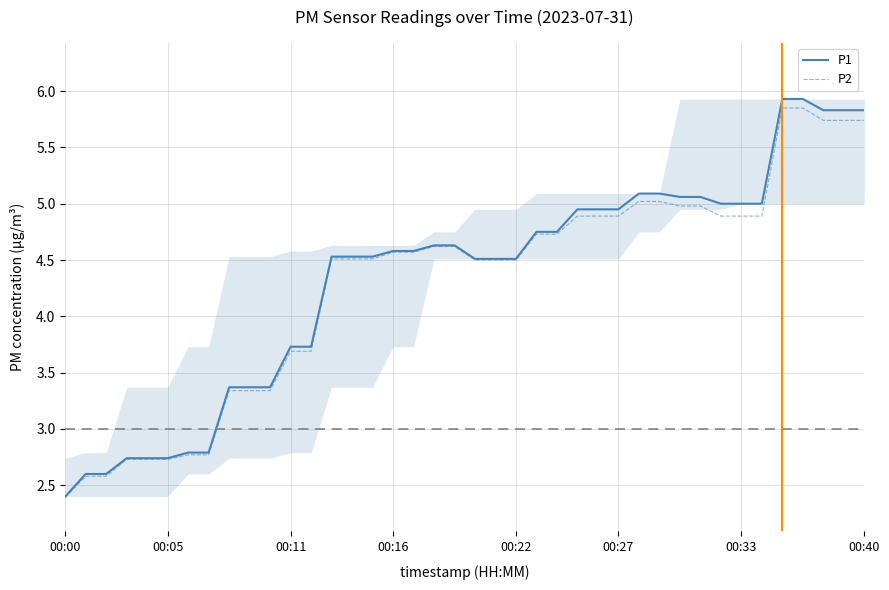

Which series has the widest spread of values?

P1